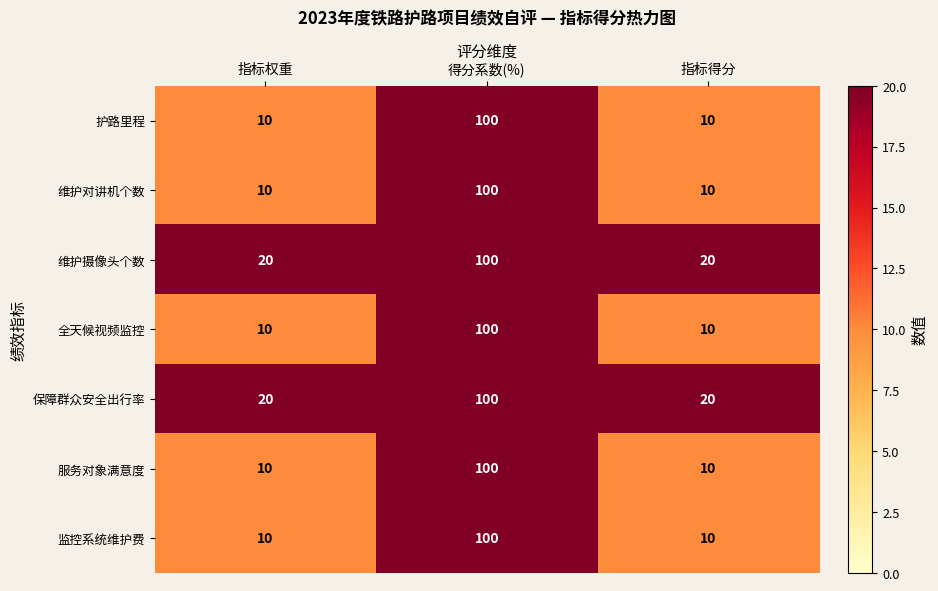

What is the sum of the 监控系统维护费 values at 得分系数(%) and 指标得分?

110